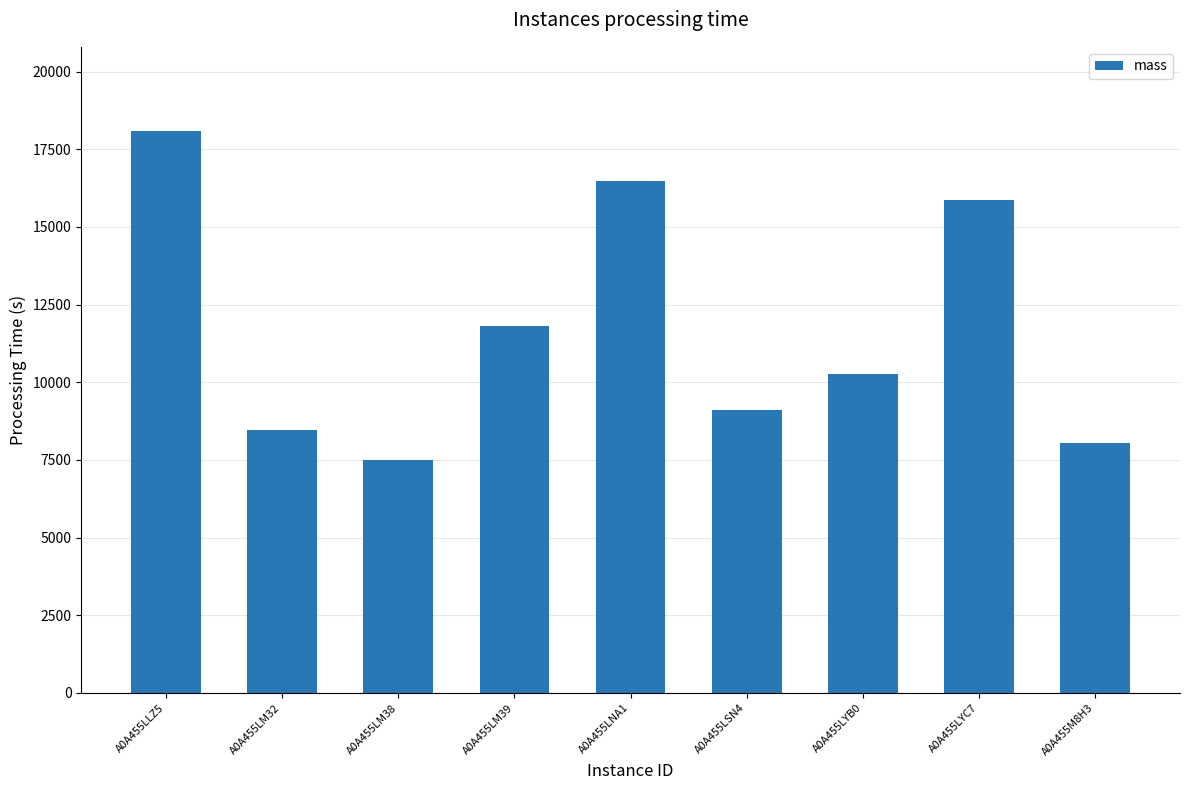

What is the greatest value displayed?

18085.2